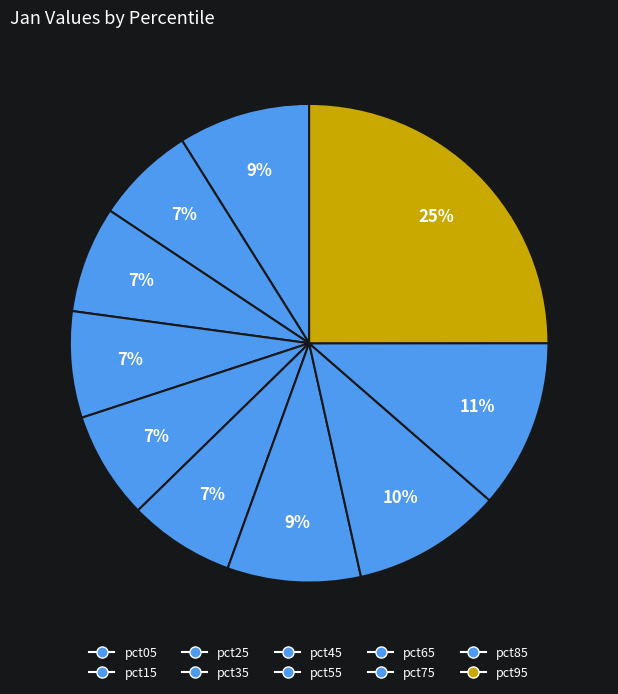

How many segments does this pie chart have?

10